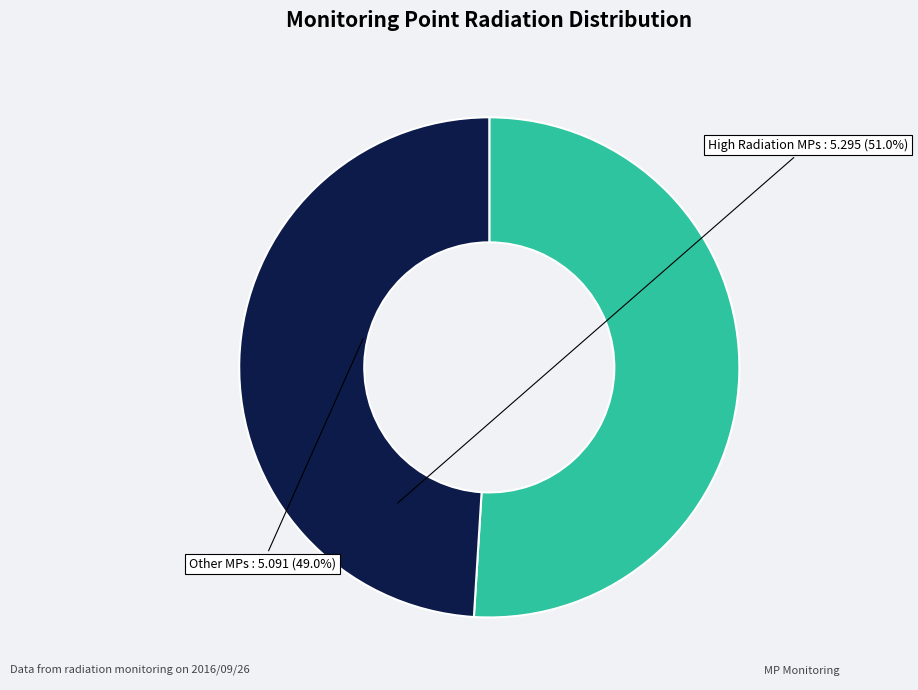

How many segments does this pie chart have?

2